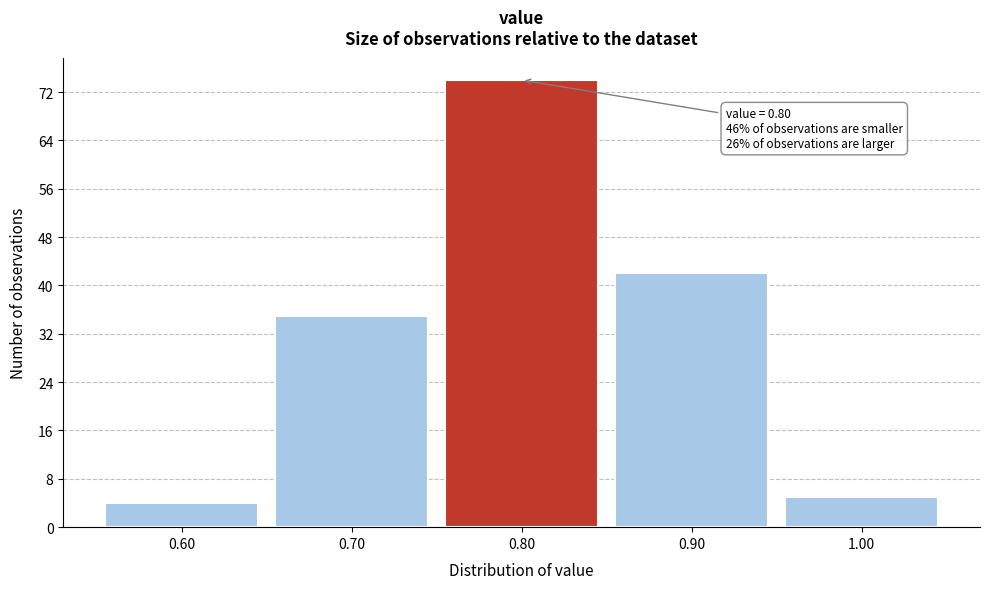

Which range on the x-axis has the tallest bar?

0.75 to 0.85